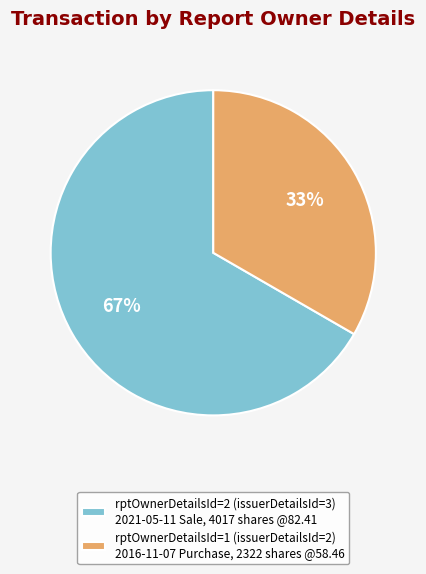

Rank the categories by value from highest to lowest.

rptOwnerDetailsId=2 (issuerDetailsId=3), rptOwnerDetailsId=1 (issuerDetailsId=2)